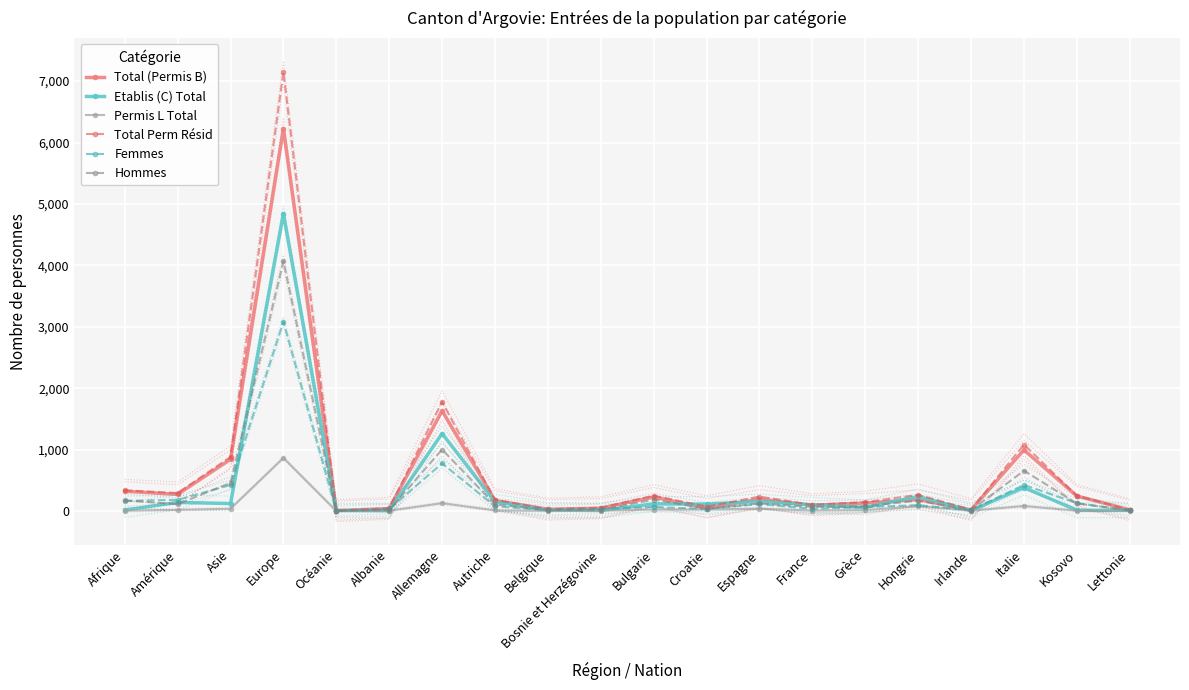

In Femmes, how many points are lower than both neighbors (excluding endpoints)?

5